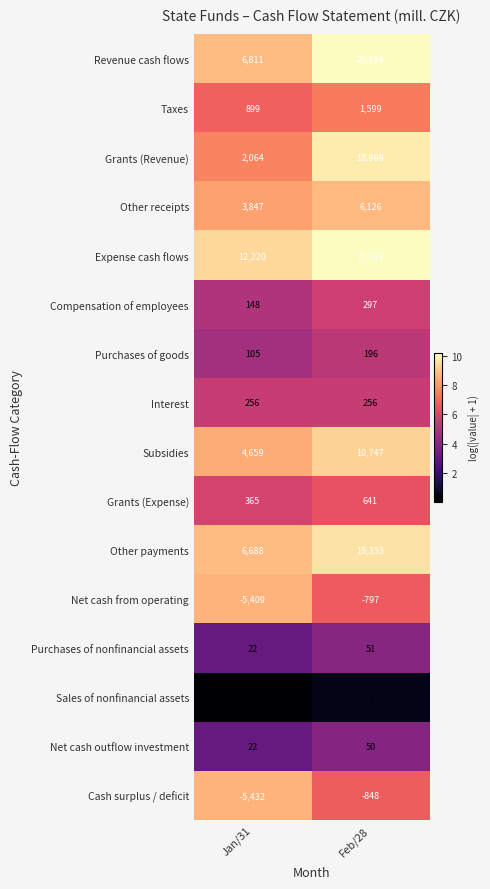

What is the difference between the Net cash from operating values at Feb/28 and Jan/31?

4612